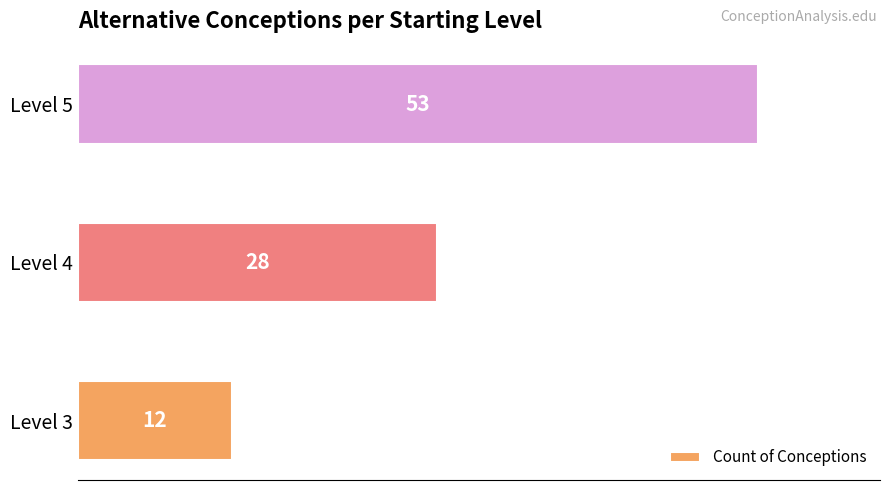

Reading bottom to top, what are all the values shown in this chart?

Level 3=12	Level 4=28	Level 5=53